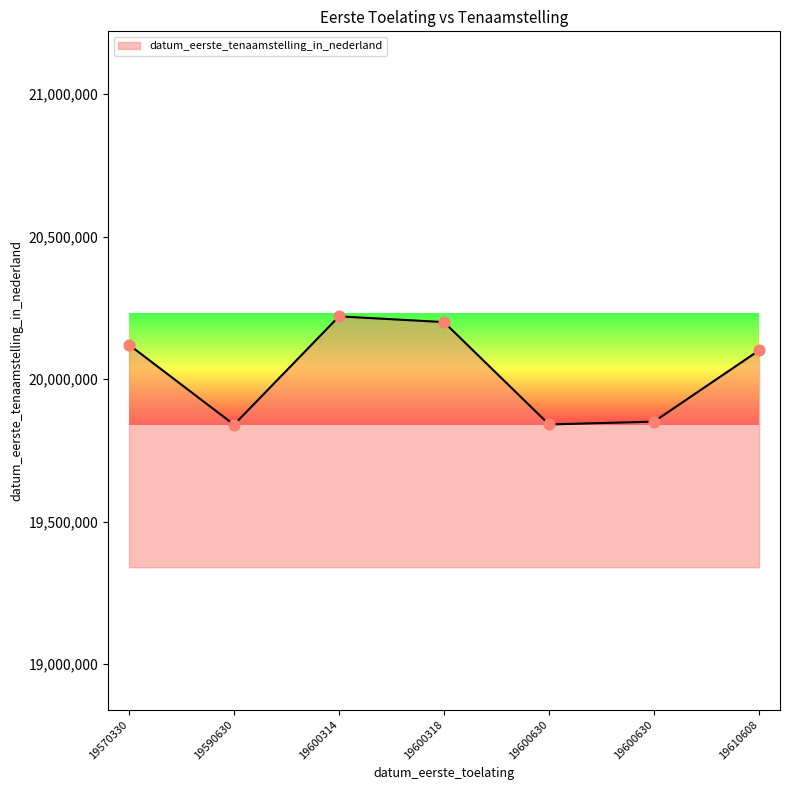

What is the change in value from 19570330 to 19600630?

-279603